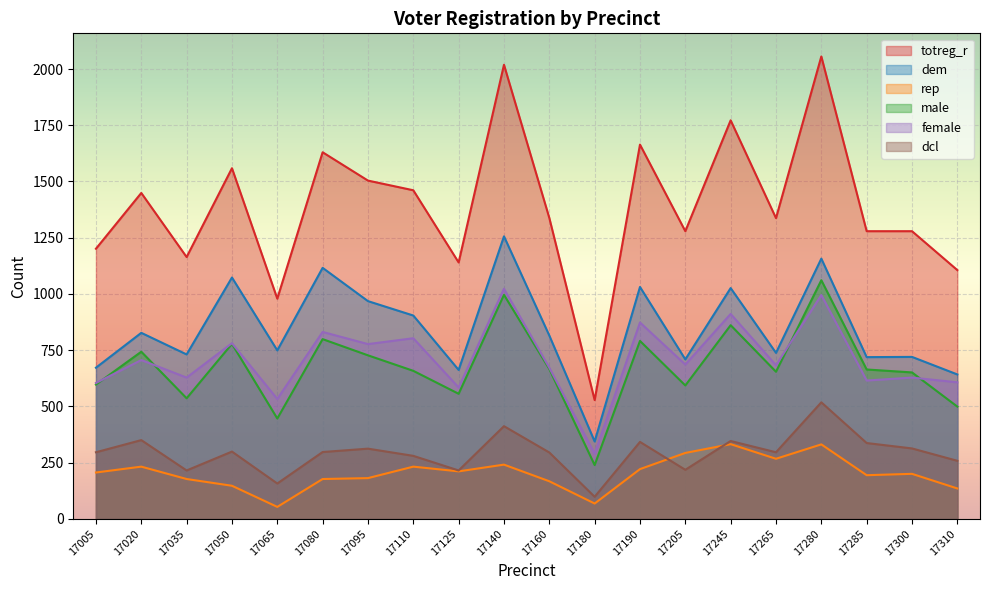

Where is the first local maximum for totreg_r?

17020